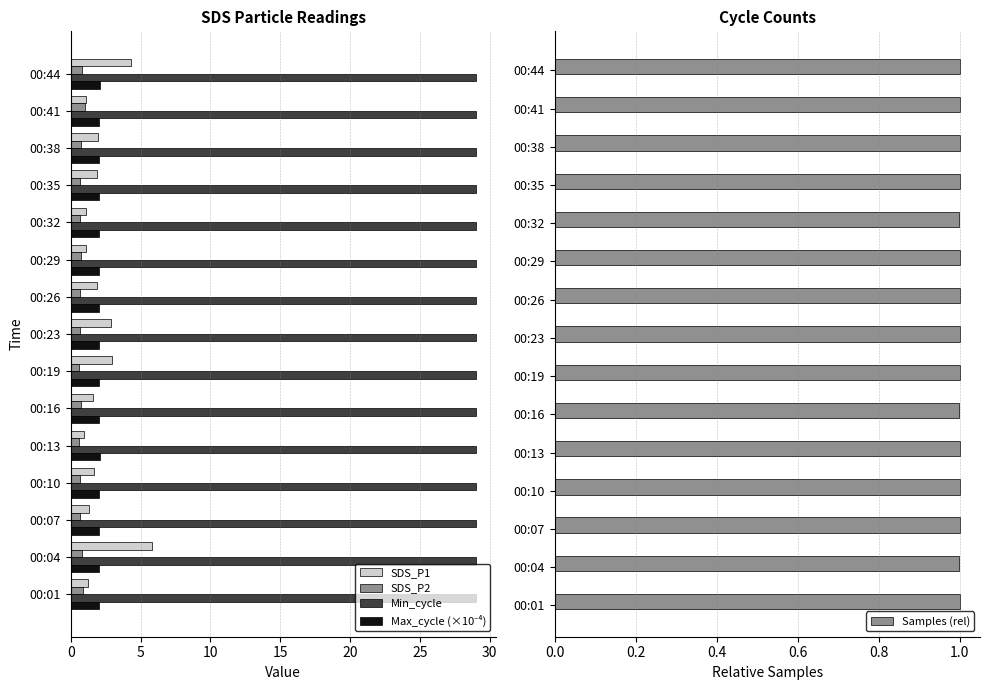

Count the number of categories in the chart.

15